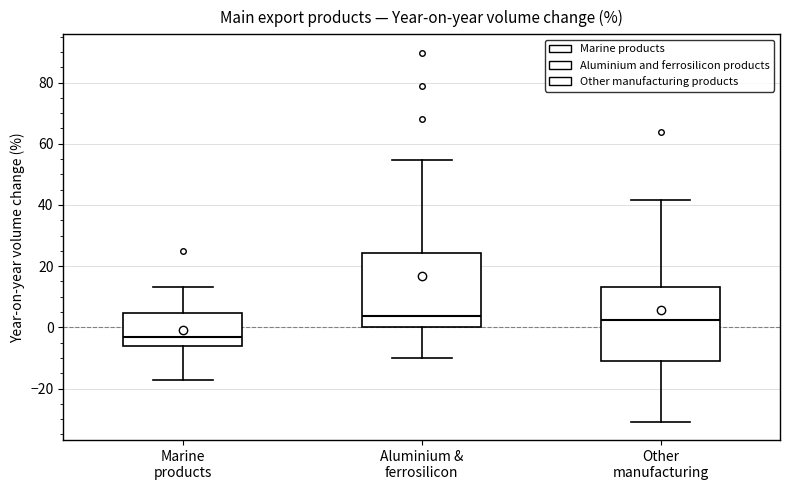

Reading left to right, transcribe this box plot: for each box, give where its median line is, the range the box spans, and where its two whiskers end, as read against the y-axis. The values are not printed on the chart, so give them approximately, as read against the axis.

Marine products: median -4, box -6 to 4, whiskers -18 to 14
Aluminium & ferrosilicon: median 4, box 0 to 24, whiskers -10 to 54
Other manufacturing: median 2, box -12 to 14, whiskers -30 to 42